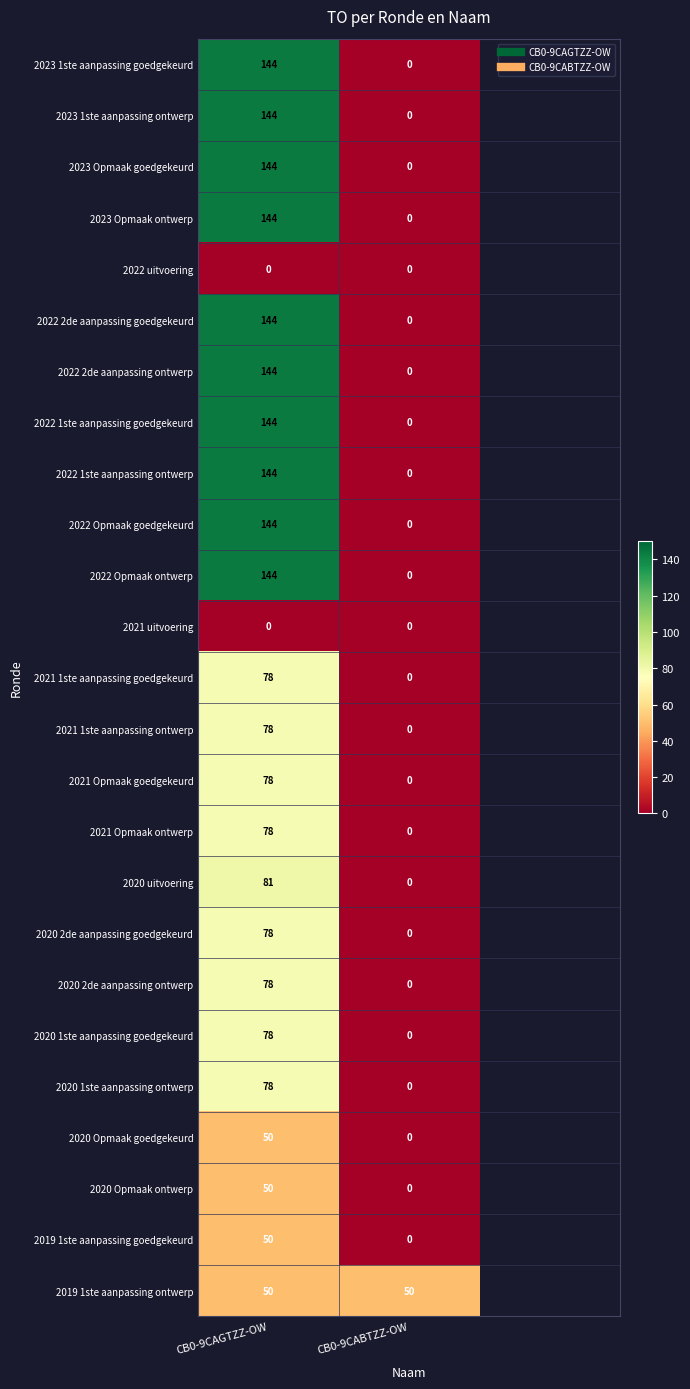

How many values in the 2023 1ste aanpassing ontwerp series are below 144?

1